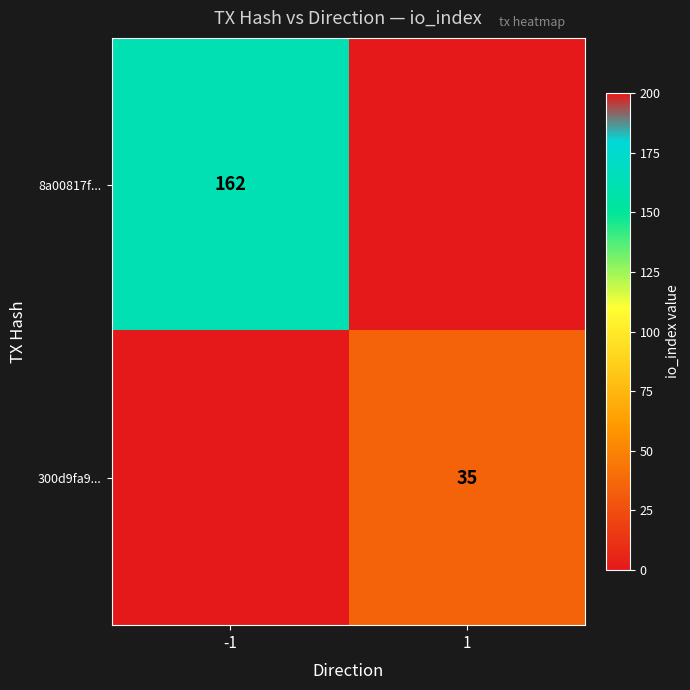

Is it true that 300d9fa9... equals 15 at 1?

False